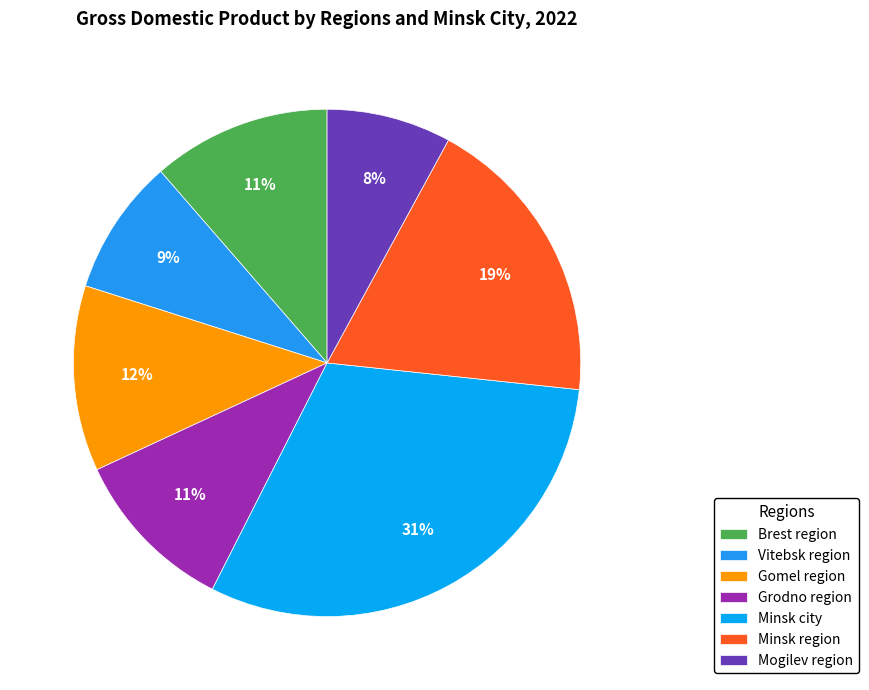

How many slices are in this pie chart?

7